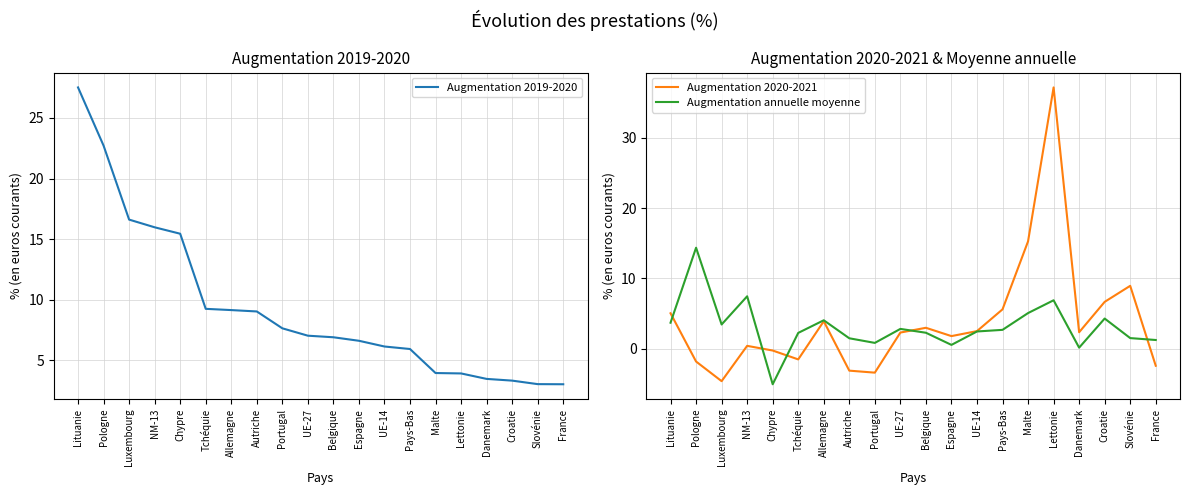

At which category is the sum across all series the highest?

Lettonie